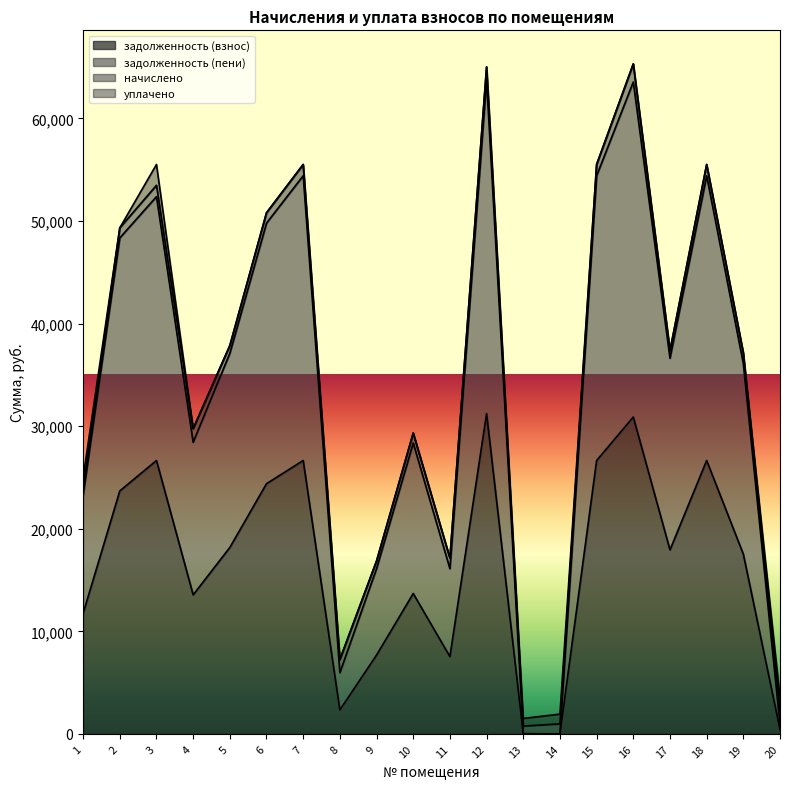

Rank the categories by задолженность (взнос) value from highest to lowest.

12, 16, 3, 7, 15, 18, 6, 2, 5, 17, 19, 10, 4, 1, 9, 11, 8, 20, 13, 14